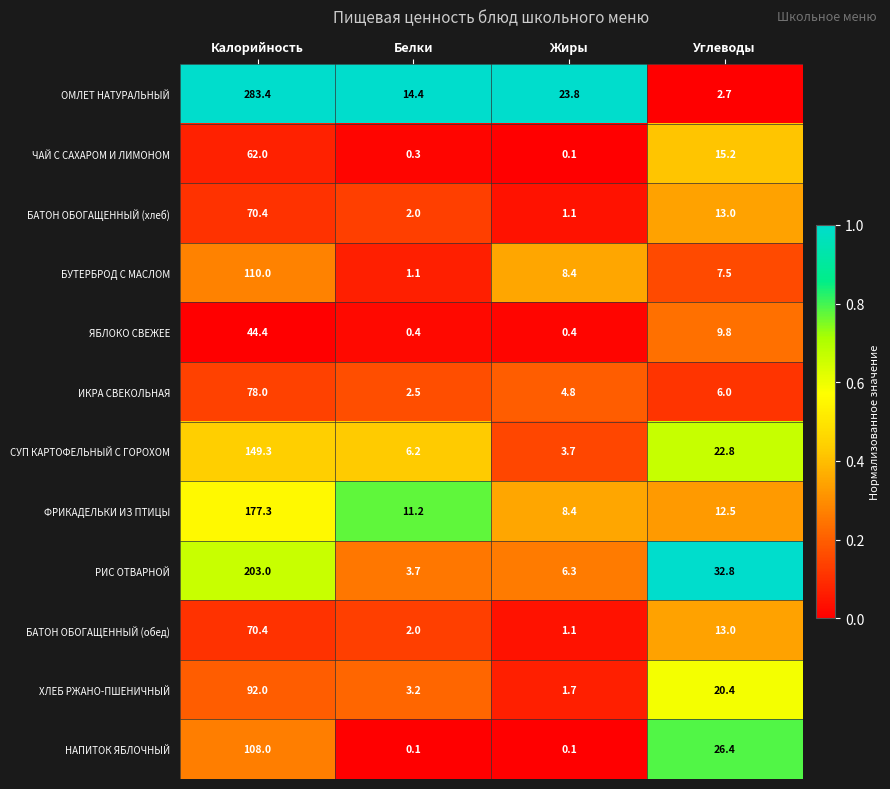

List the labels in order of ЧАЙ С САХАРОМ И ЛИМОНОМ value, smallest first.

Жиры, Белки, Углеводы, Калорийность